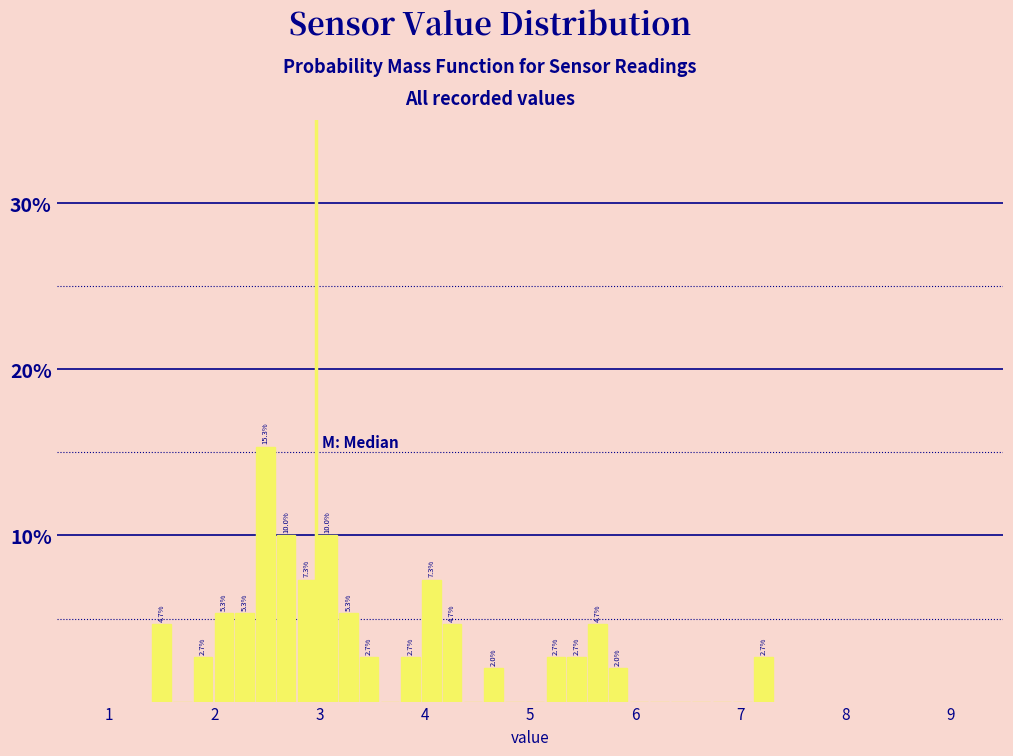

Around what value on the x-axis is the tallest bar? Give the approximate position of its centre, as read against the axis.

2.5